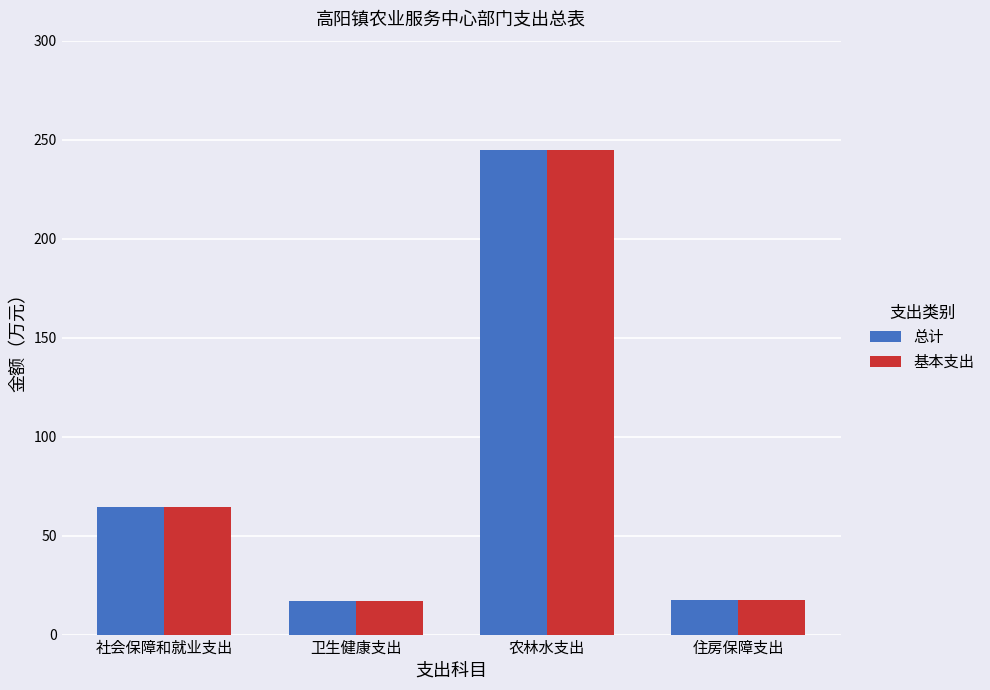

What is the sum of the 基本支出 values at 卫生健康支出 and 社会保障和就业支出?

81.5